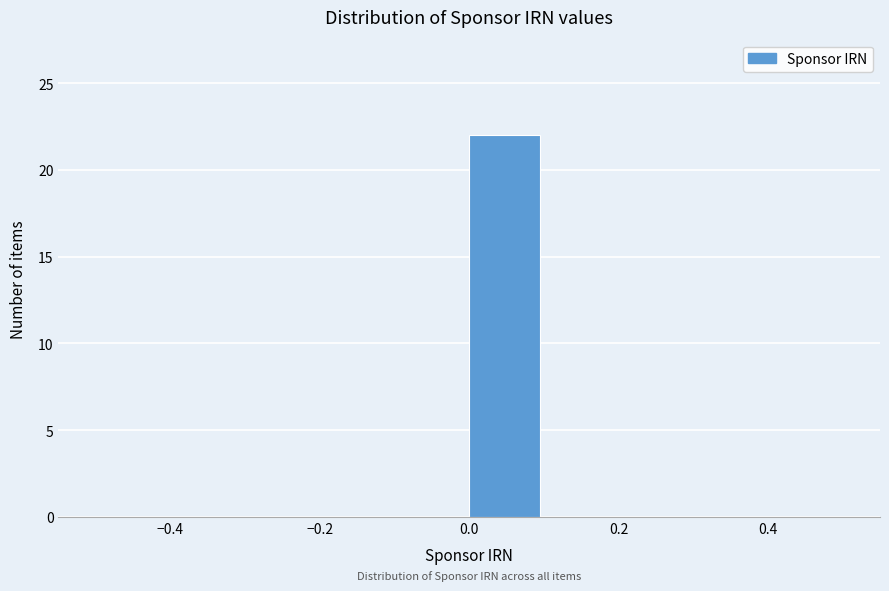

Reading left to right, list every bar in this chart as the range it spans on the x-axis followed by its height. The values are not printed on the chart, so give them approximately, as read against the axis.

-0.5 to -0.4: 0
-0.4 to -0.3: 0
-0.3 to -0.2: 0
-0.2 to -0.1: 0
-0.1 to 0.0: 0
0.0 to 0.1: 22
0.1 to 0.2: 0
0.2 to 0.3: 0
0.3 to 0.4: 0
0.4 to 0.5: 0